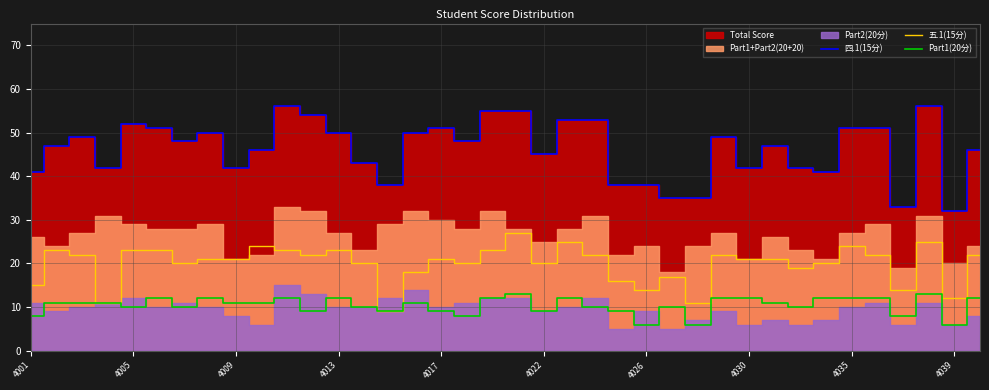

What is the maximum value for 五.1(15分)?

27